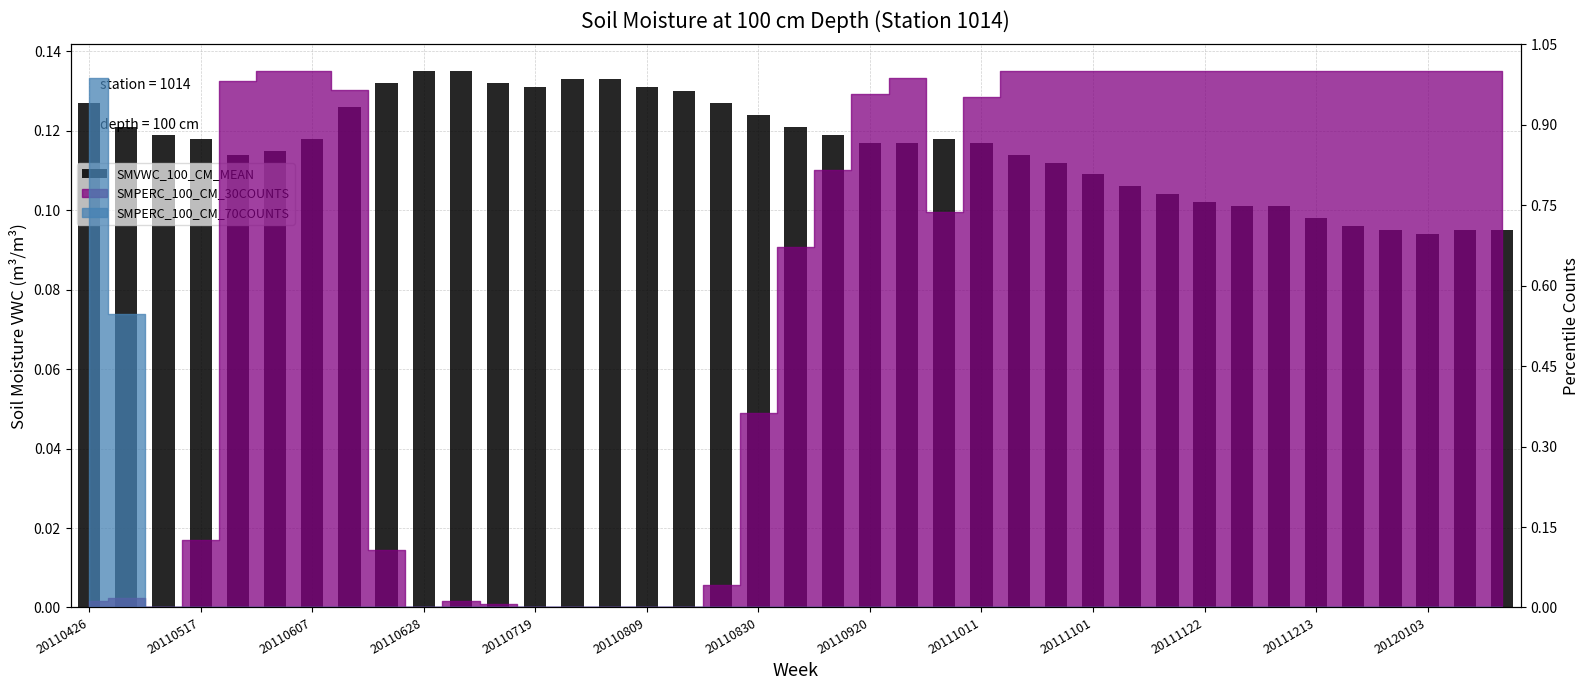

What is the approximate value at 19?

0.1